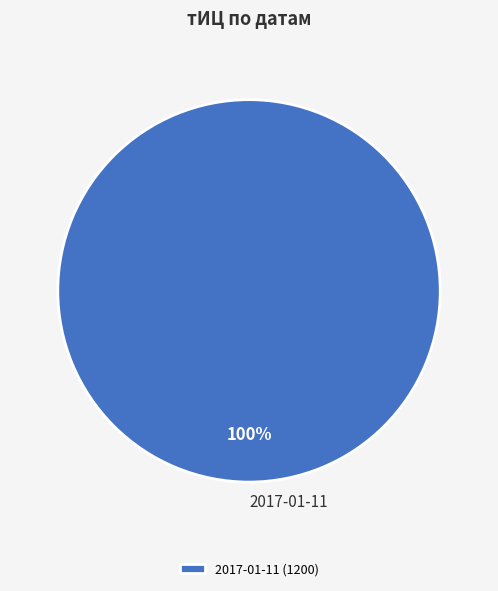

What is the majority slice?

2017-01-11 (1200)